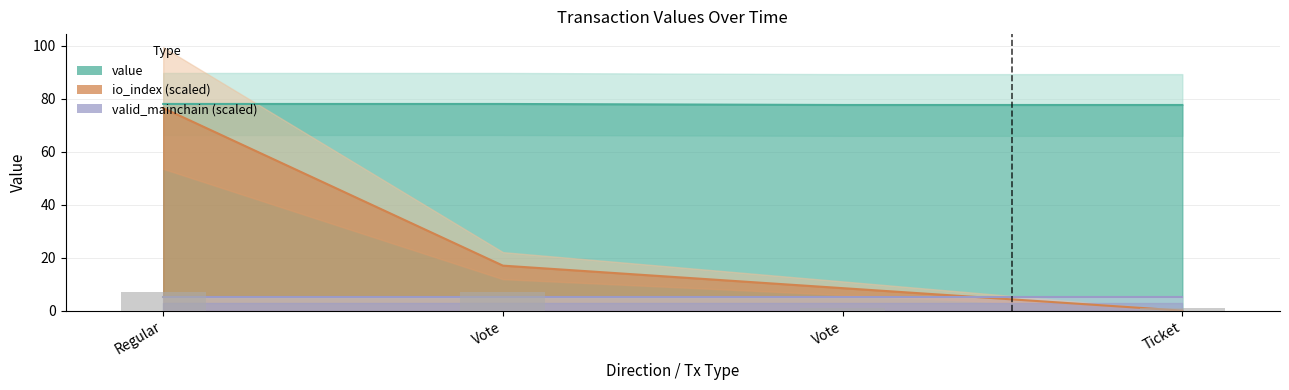

What is the difference between the highest and lowest values at Ticket?

77.7